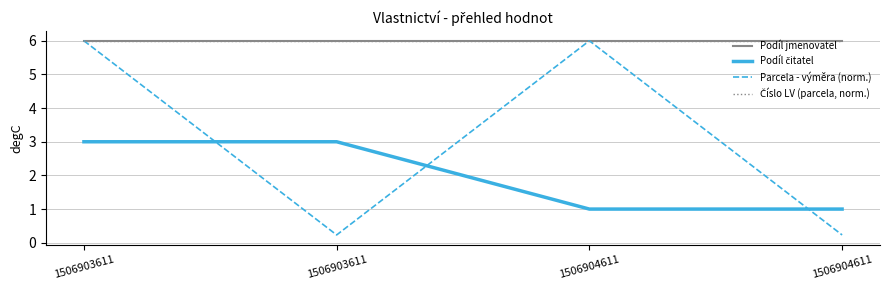

True or false: Parcela - výměra (norm.) has more than 0 interior local peaks.

True